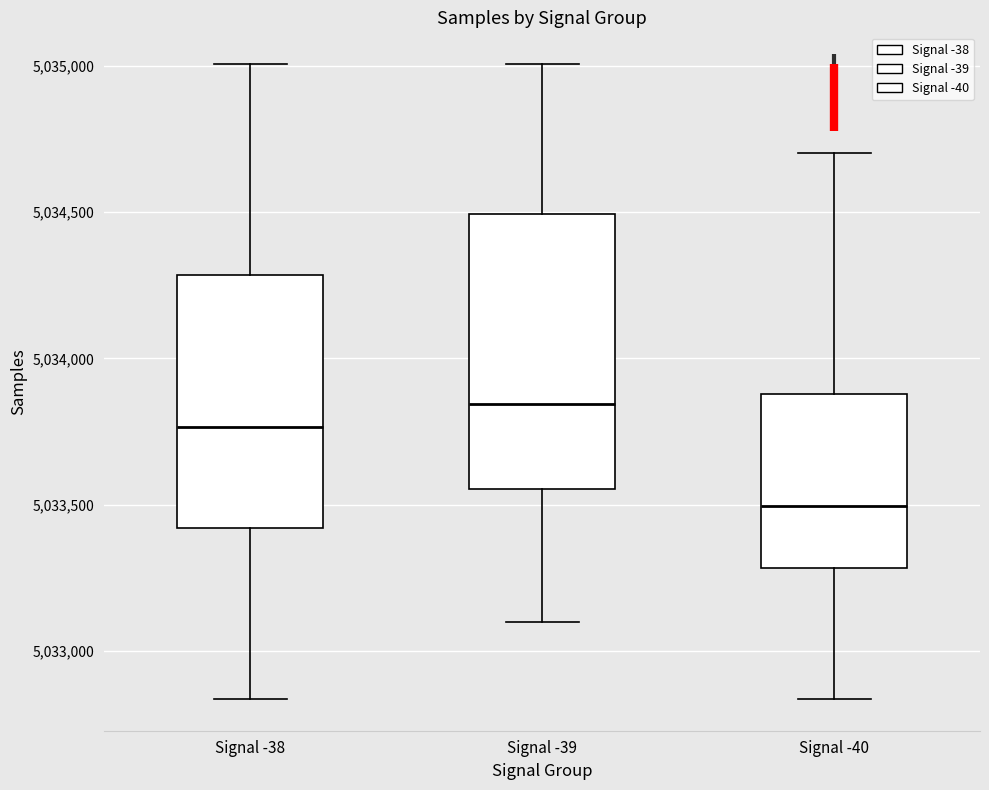

Which box's median line is the lowest?

Signal -40